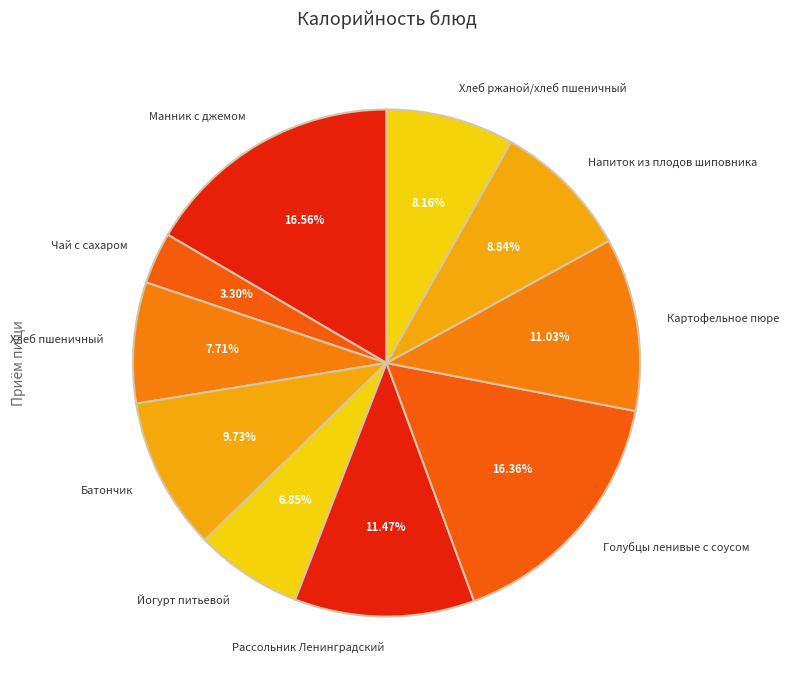

What is the smallest slice in the pie chart?

Чай с сахаром